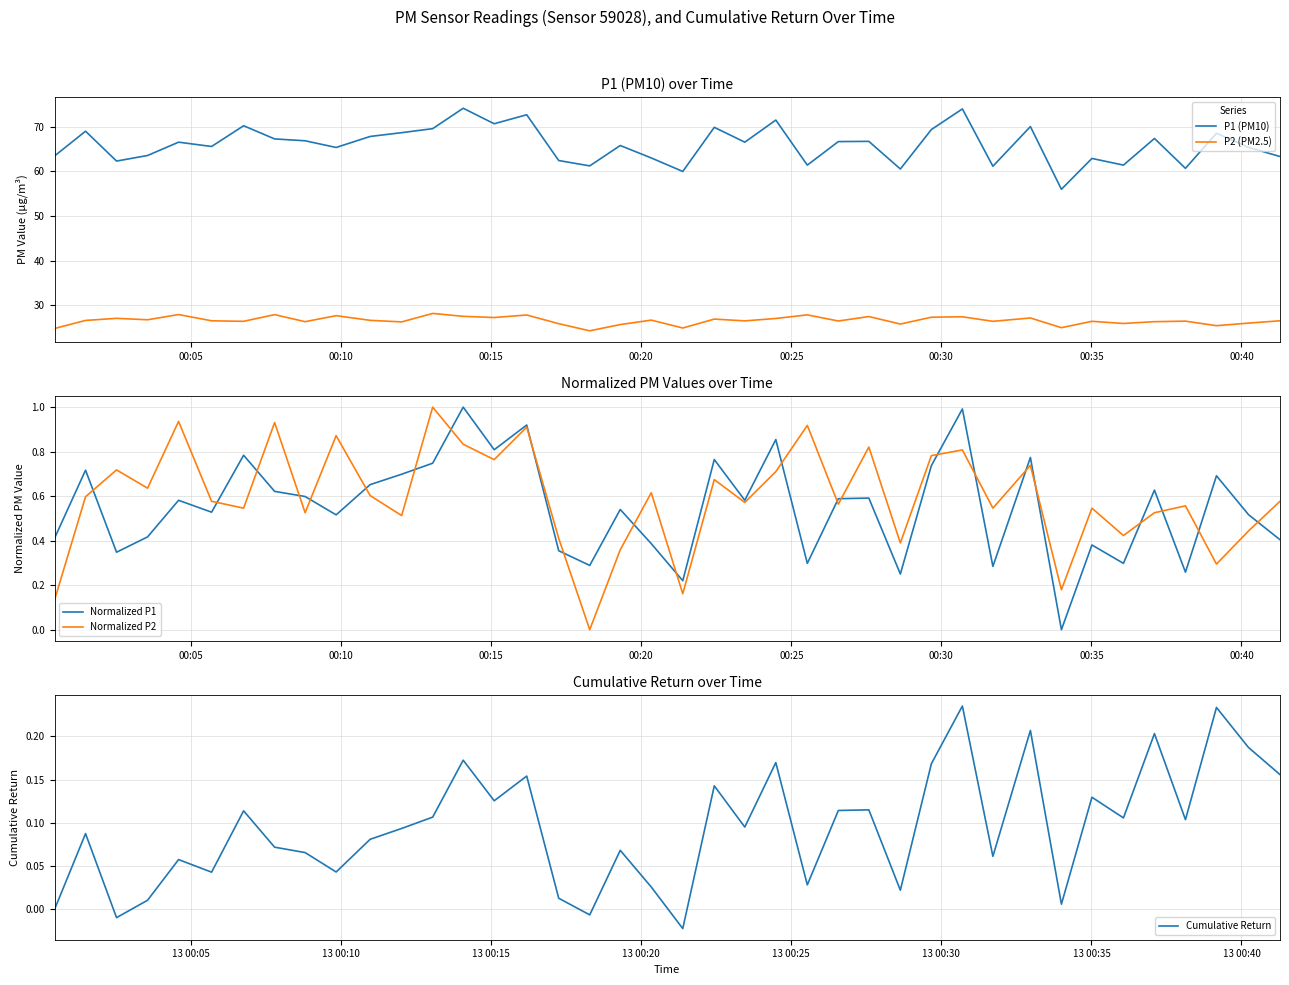

What is the value of the Normalized P2 point at the 33rd from the left?

0.2